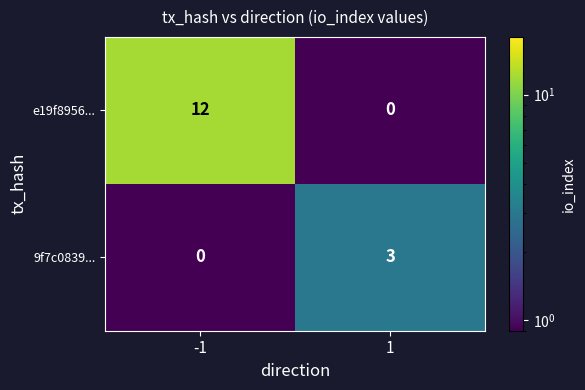

Is it true that 9f7c0839... equals 4 at 1?

False